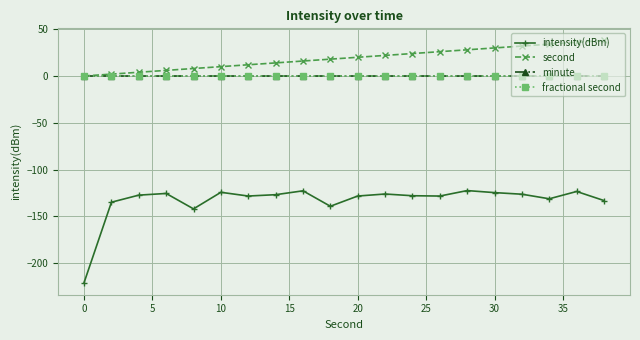

What is the maximum value shown in the chart?

38.0